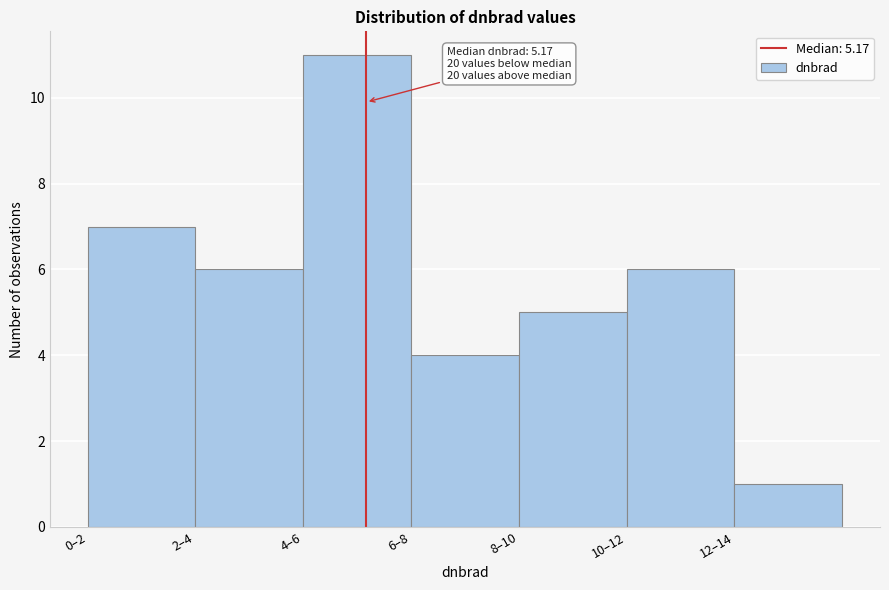

Reading left to right, transcribe all the data shown in this chart.

7	6	11	4	5	6	1